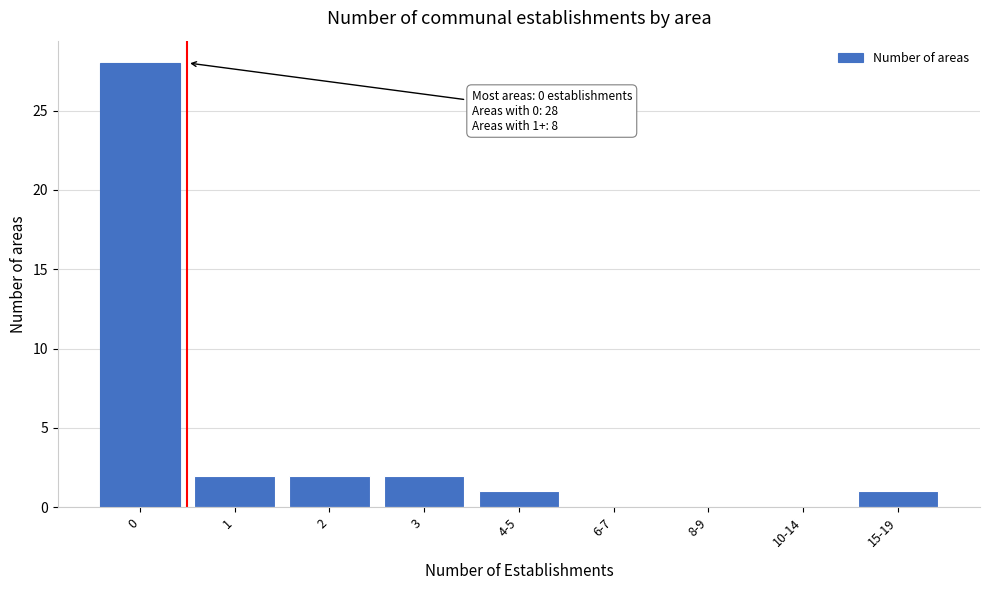

Reading left to right, what are all the values shown in this chart?

0=28	1=2	2=2	3=2	4-5=1	6-7=0	8-9=0	10-14=0	15-19=1